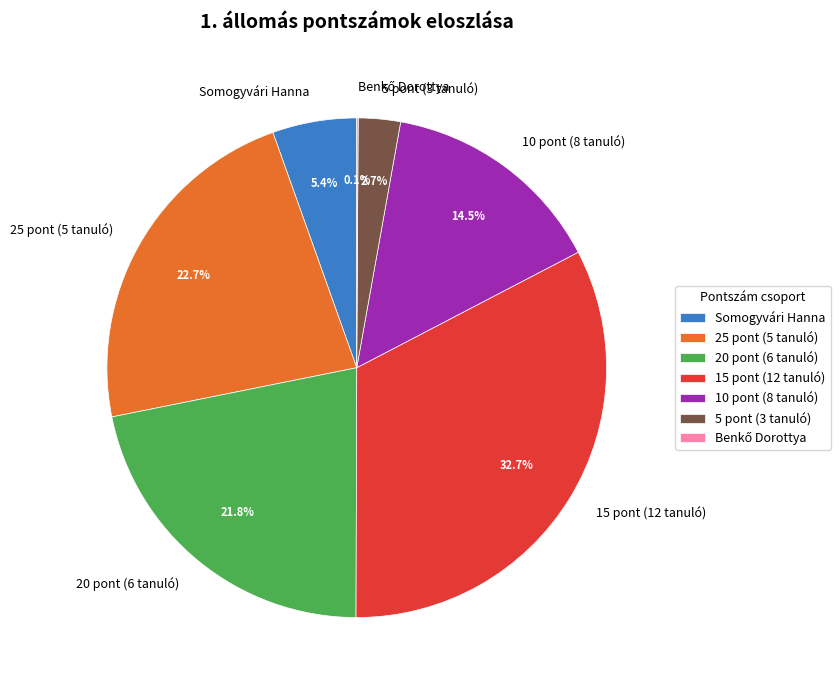

Does Somogyvári Hanna represent more than half of the total?

No